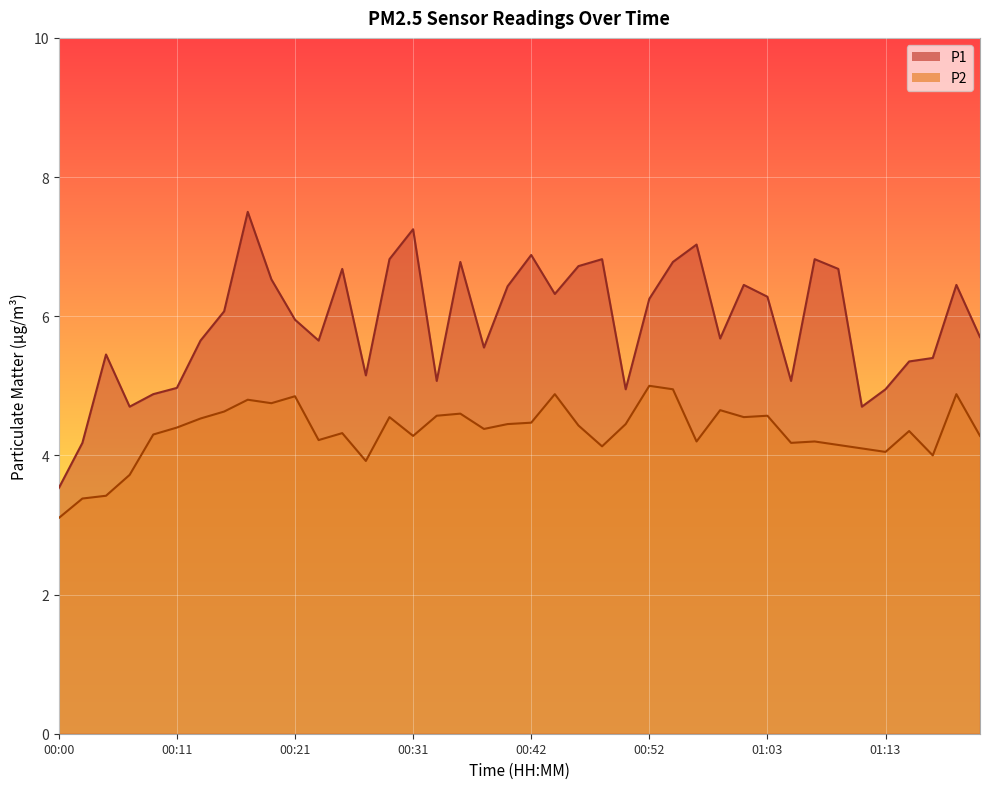

Does the chart display data point markers on the line(s)?

No